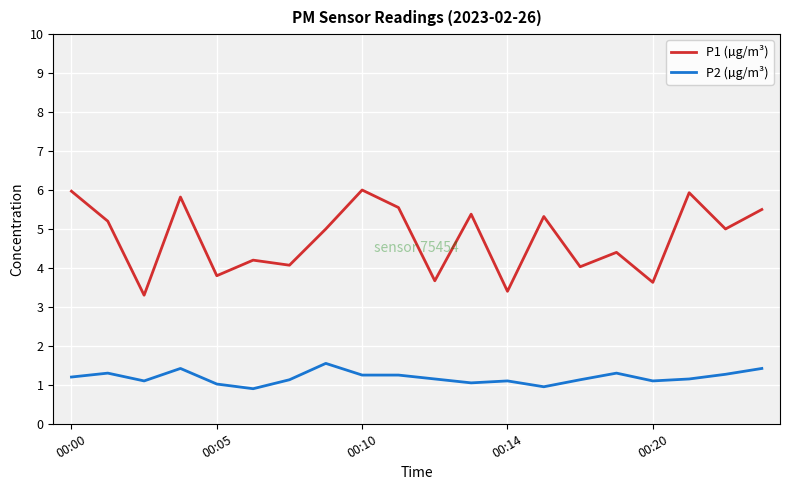

True or false: P2 (µg/m³) and P1 (µg/m³) cross at least once.

False